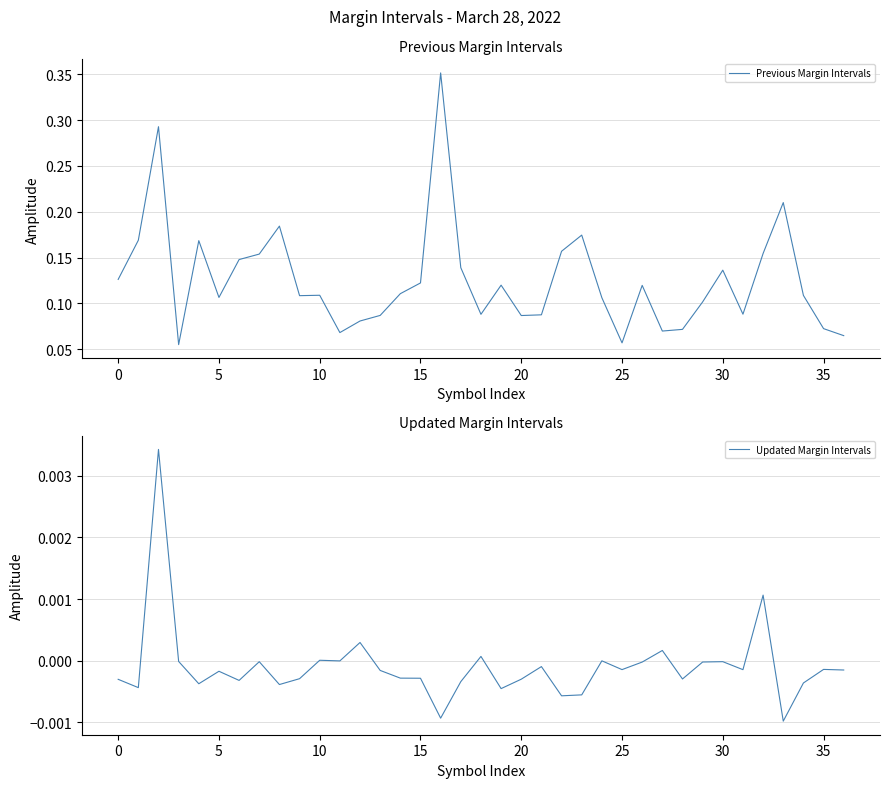

The value of Previous Margin Intervals at 15 is 0.1. True or false?

True